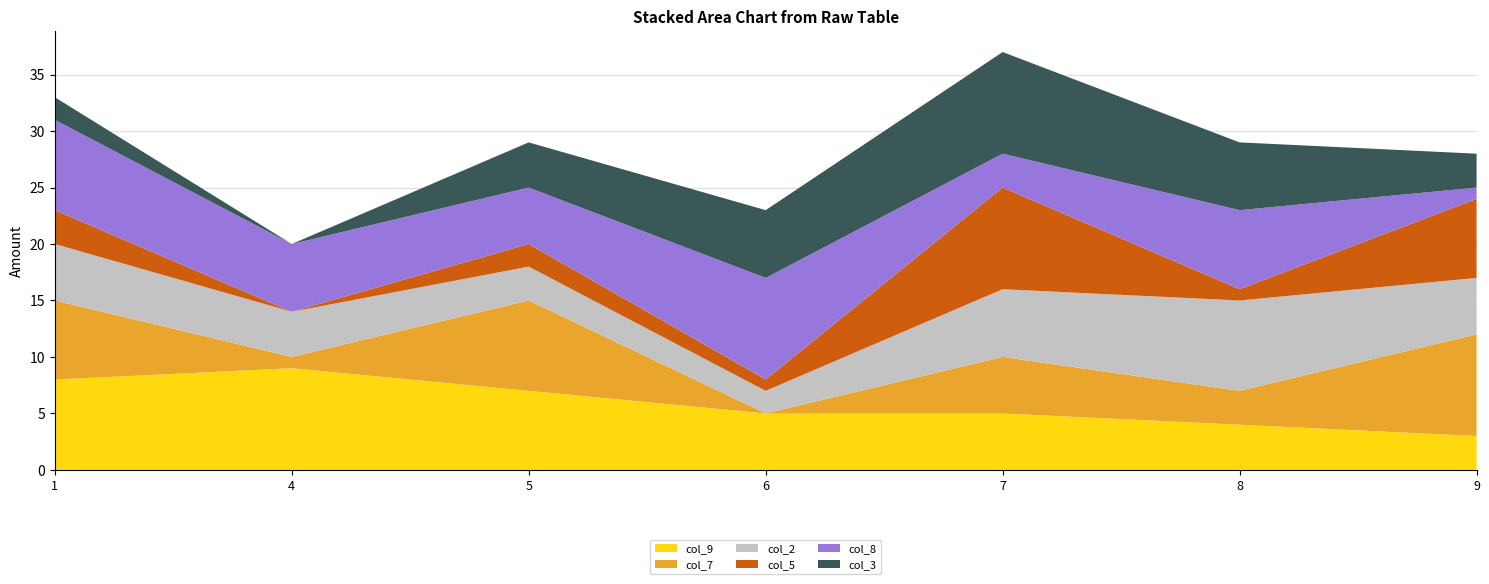

Reading left to right, list all the values displayed in this chart.

col_9: 8	9	7	5	5	4	3
col_7: 7	1	8	0	5	3	9
col_2: 5	4	3	2	6	8	5
col_5: 3	0	2	1	9	1	7
col_8: 8	6	5	9	3	7	1
col_3: 2	0	4	6	9	6	3